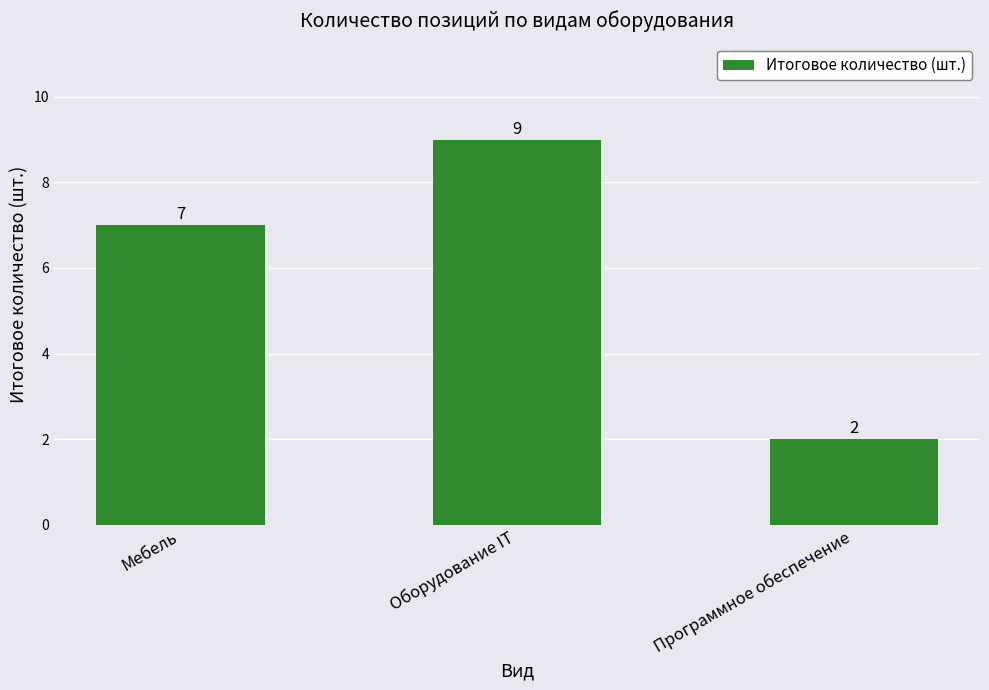

What is the difference between the maximum and second lowest values?

2